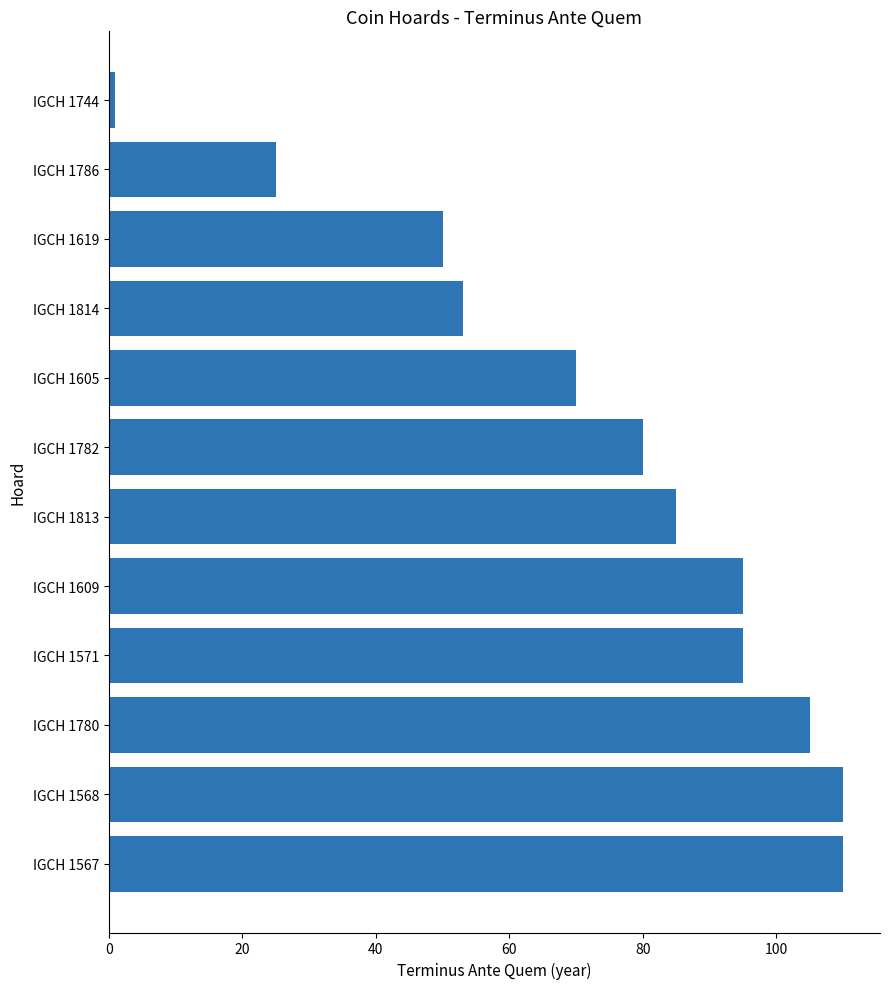

What is the greatest value displayed?

110